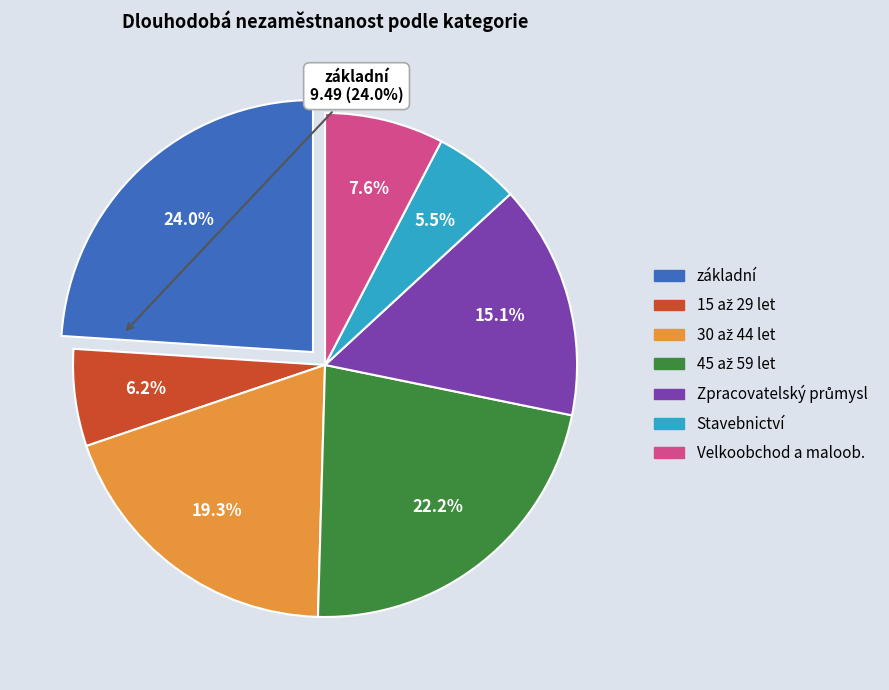

Does Velkoobchod a maloob. represent more than half of the total?

No